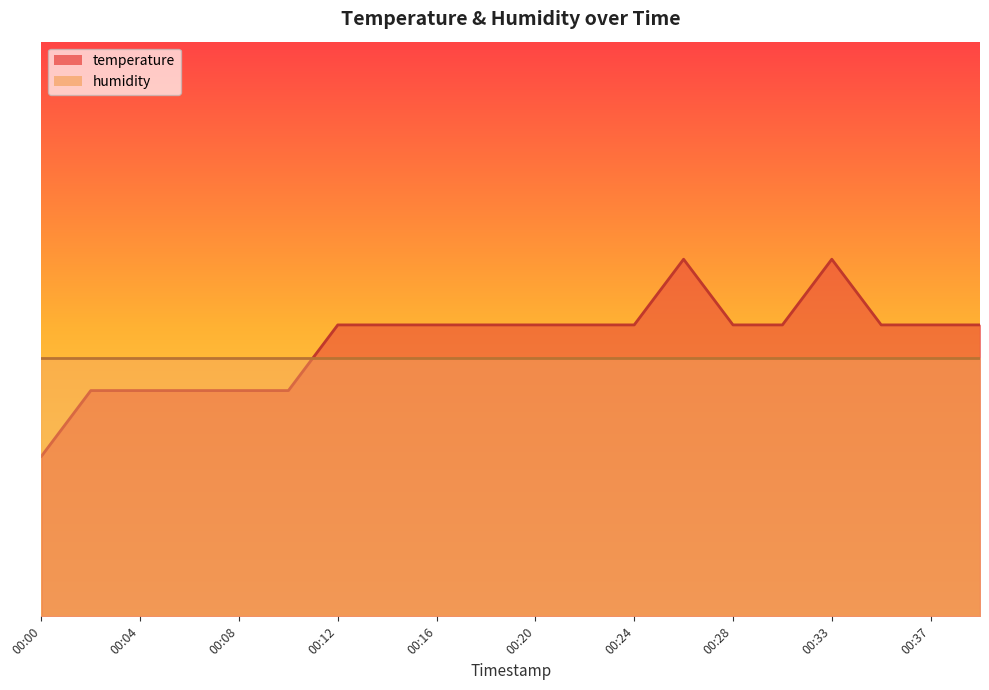

Where is the first local maximum?

00:26